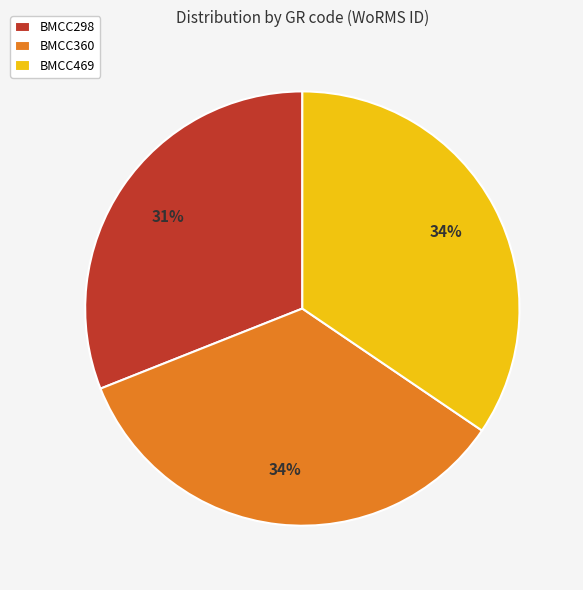

Does any single category account for the majority?

No